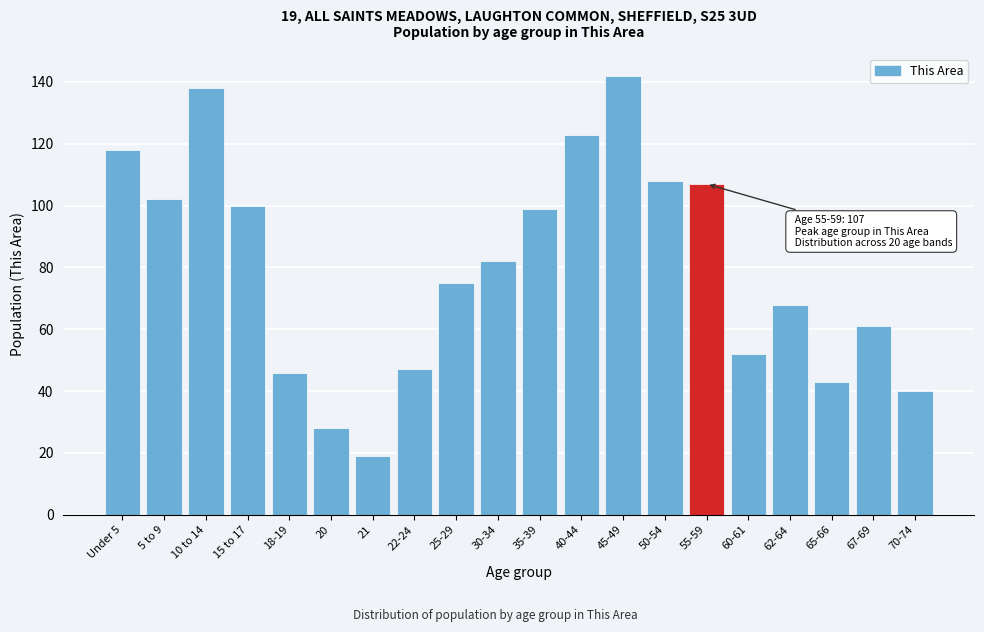

Reading right to left, what are all the values shown in this chart?

40	61	43	68	52	107	108	142	123	99	82	75	47	19	28	46	100	138	102	118